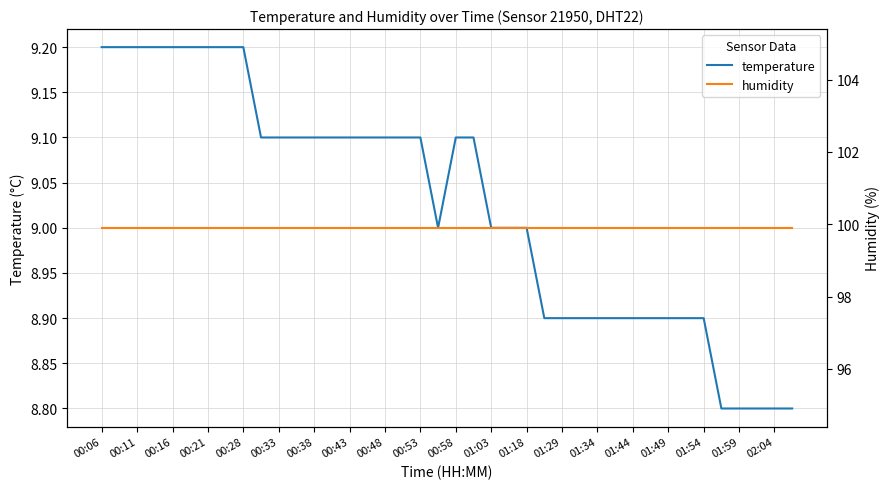

Does the chart have visible grid lines?

Yes